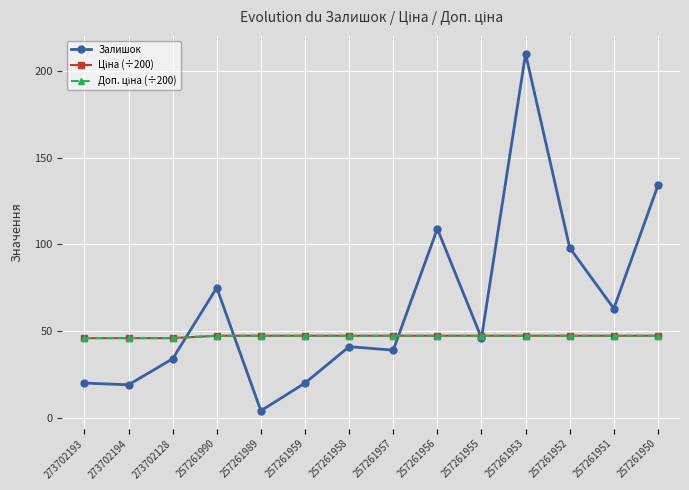

At which category is the sum across all series the highest?

257261953